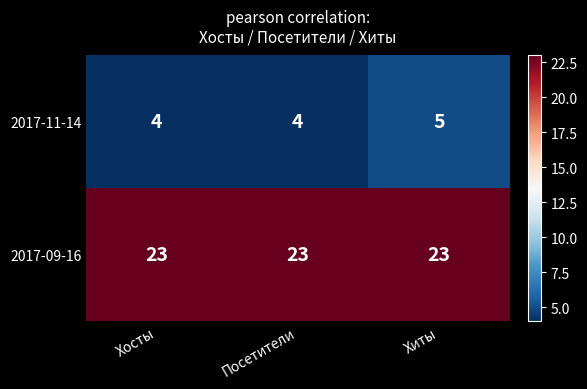

What is the sum of all 2017-09-16 values?

69